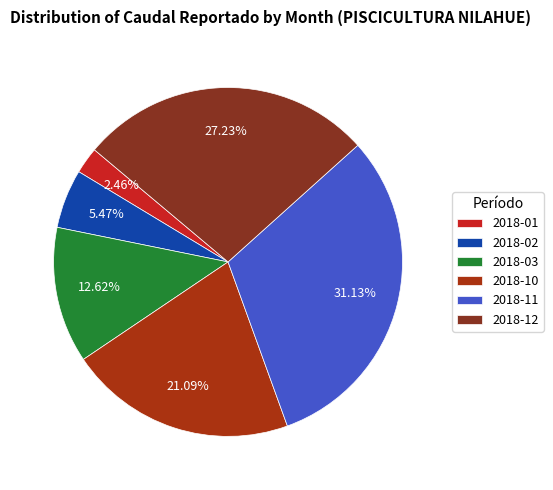

How many segments does this pie chart have?

6